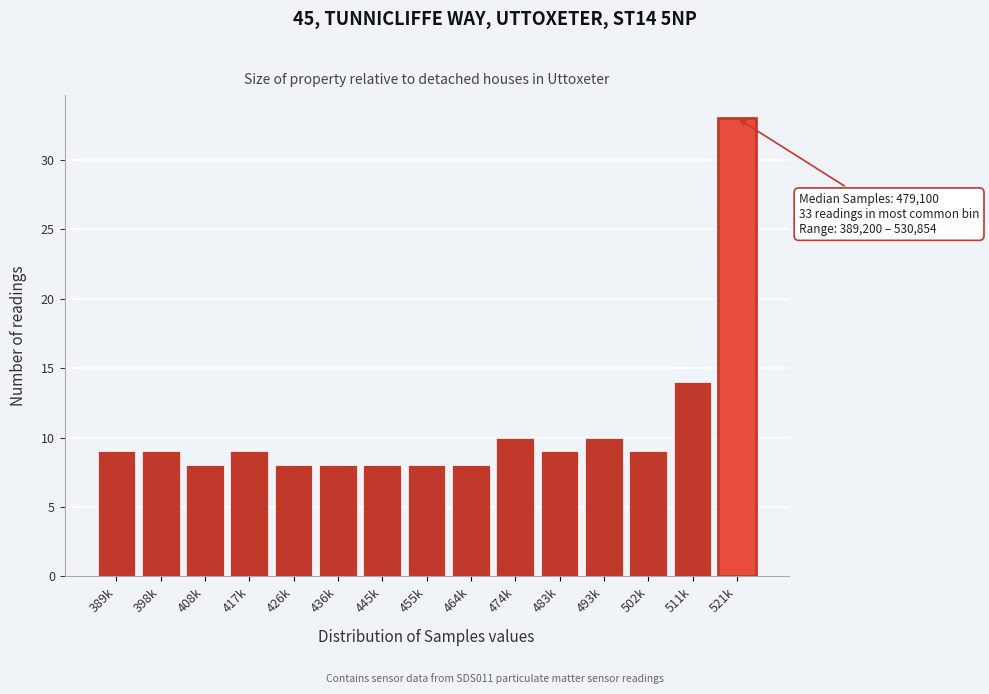

Reading left to right, what are all the values shown in this chart?

389k=9	398k=9	408k=8	417k=9	426k=8	436k=8	445k=8	455k=8	464k=8	474k=10	483k=9	493k=10	502k=9	511k=14	521k=33